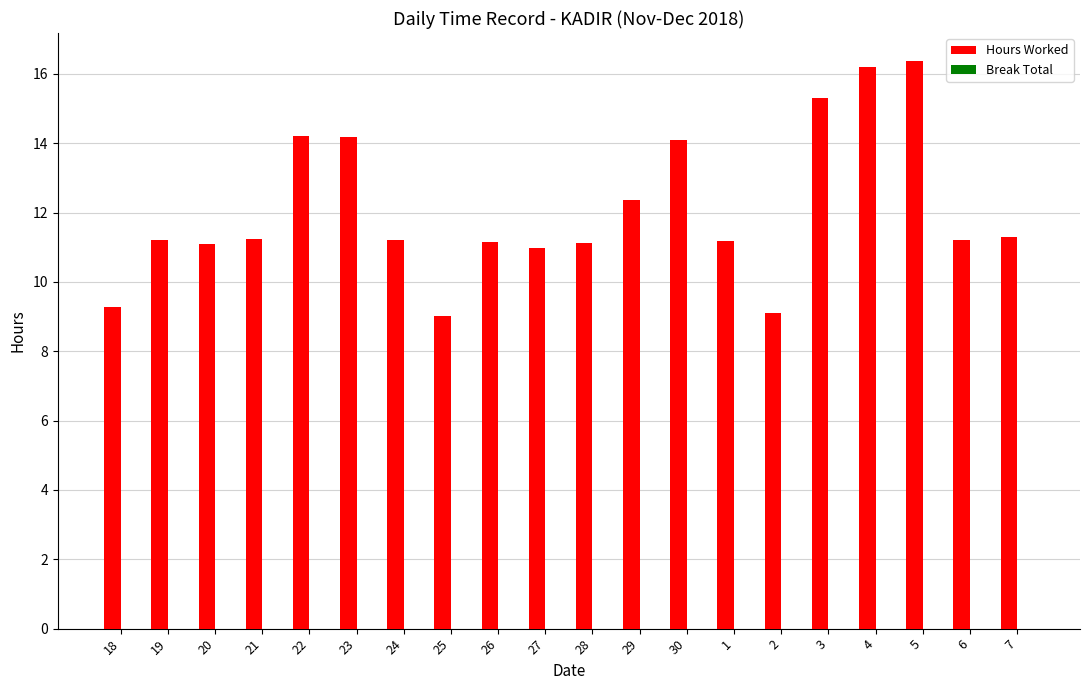

Approximately how many times larger is the value at 4 compared to 6?

1.4